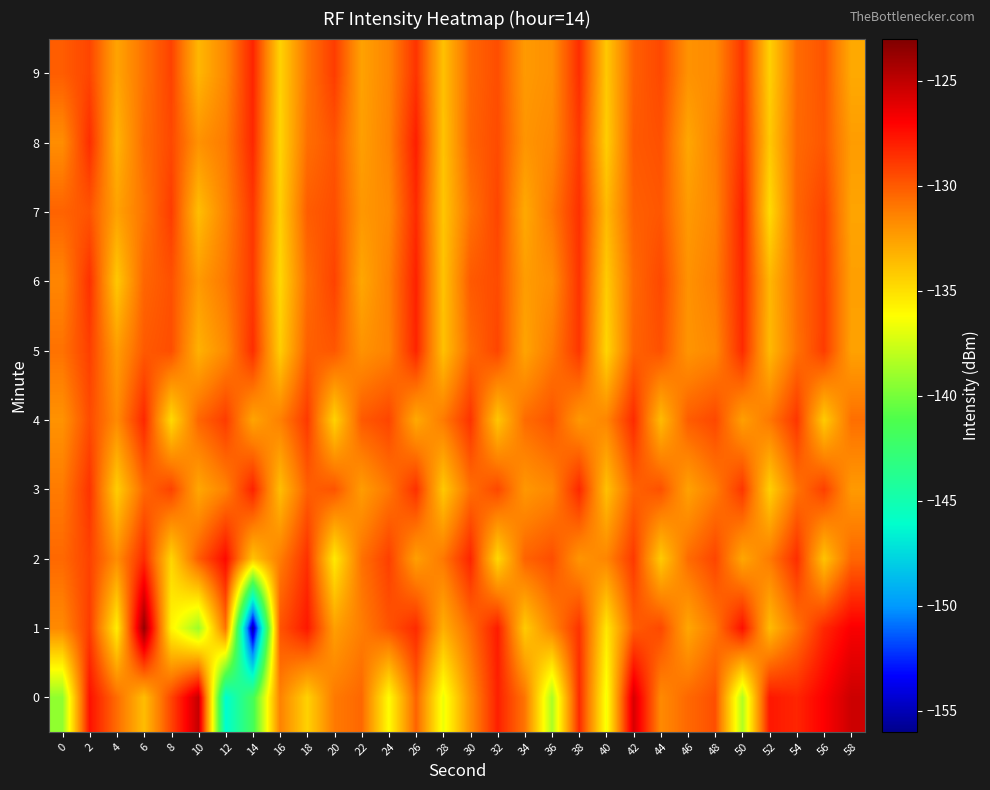

Reading right to left, transcribe all the data shown in this chart.

0: 58=-125.4	56=-126.9	54=-128.2	52=-127.8	50=-138.4	48=-129.6	46=-130.5	44=-131.7	42=-125.8	40=-136.5	38=-128.4	36=-138.5	34=-130.9	32=-128.0	30=-131.8	28=-136.7	26=-130.3	24=-136.1	22=-130.5	20=-131.1	18=-134.5	16=-131.4	14=-141.8	12=-146.3	10=-125.2	8=-129.3	6=-133.7	4=-130.6	2=-127.5	0=-139.3
1: 58=-126.8	56=-128.3	54=-130.9	52=-133.6	50=-127.5	48=-131.0	46=-132.8	44=-129.4	42=-130.1	40=-135.3	38=-128.7	36=-131.5	34=-134.2	32=-127.9	30=-130.6	28=-133.1	26=-128.4	24=-129.8	22=-131.2	20=-132.5	18=-127.8	16=-129.8	14=-155.5	12=-130.8	10=-138.9	8=-135.8	6=-123.8	4=-135.6	2=-129.0	0=-131.7
2: 58=-130.4	56=-133.9	54=-128.5	52=-131.1	50=-132.8	48=-129.3	46=-130.6	44=-134.2	42=-128.9	40=-131.5	38=-132.1	36=-129.6	34=-130.3	32=-134.7	30=-128.2	28=-131.0	26=-132.5	24=-129.1	22=-130.8	20=-135.4	18=-128.6	16=-131.2	14=-133.9	12=-127.3	10=-130.1	8=-134.6	6=-128.4	4=-131.8	2=-129.2	0=-130.5
3: 58=-132.3	56=-129.1	54=-130.9	52=-134.4	50=-128.8	48=-131.2	46=-132.6	44=-129.7	42=-130.3	40=-133.8	38=-128.3	36=-131.6	34=-132.2	32=-129.4	30=-130.7	28=-134.1	26=-128.6	24=-131.0	22=-132.4	20=-129.8	18=-130.2	16=-133.7	14=-128.1	12=-131.4	10=-132.8	8=-129.2	6=-130.5	4=-134.3	2=-128.7	0=-131.1
4: 58=-130.7	56=-134.2	54=-128.8	52=-131.0	50=-132.5	48=-129.4	46=-130.1	44=-133.6	42=-128.4	40=-131.5	38=-132.2	36=-129.8	34=-130.6	32=-134.0	30=-128.7	28=-131.1	26=-132.9	24=-129.3	22=-130.0	20=-134.5	18=-128.9	16=-131.3	14=-132.7	12=-129.0	10=-130.4	8=-134.8	6=-128.3	4=-131.7	2=-129.5	0=-132.0
5: 58=-132.6	56=-129.0	54=-130.8	52=-133.5	50=-128.4	48=-131.6	46=-132.1	44=-129.7	42=-130.3	40=-134.6	38=-128.8	36=-131.1	34=-132.7	32=-129.3	30=-130.5	28=-133.8	26=-128.2	24=-131.4	22=-132.0	20=-129.9	18=-130.2	16=-134.3	14=-128.5	12=-131.7	10=-133.2	8=-129.6	6=-130.0	4=-132.4	2=-129.1	0=-130.8
6: 58=-132.5	56=-129.1	54=-130.7	52=-133.4	50=-128.3	48=-131.2	46=-132.0	44=-129.4	42=-130.5	40=-134.2	38=-128.7	36=-131.8	34=-132.4	32=-129.5	30=-130.0	28=-133.9	26=-128.1	24=-131.3	22=-132.8	20=-129.2	18=-130.6	16=-134.7	14=-128.9	12=-131.0	10=-132.3	8=-129.7	6=-130.4	4=-134.1	2=-128.6	0=-131.5
7: 58=-132.7	56=-129.2	54=-130.4	52=-134.8	50=-128.1	48=-131.5	46=-132.3	44=-129.9	42=-130.2	40=-133.5	38=-128.6	36=-131.0	34=-132.9	32=-129.3	30=-130.8	28=-134.0	26=-128.4	24=-131.7	22=-132.2	20=-129.6	18=-130.1	16=-134.4	14=-128.8	12=-131.4	10=-133.7	8=-129.0	6=-130.9	4=-132.6	2=-129.8	0=-130.3
8: 58=-132.4	56=-129.9	54=-130.5	52=-134.1	50=-128.6	48=-131.3	46=-132.8	44=-129.7	42=-130.0	40=-134.3	38=-128.9	36=-131.6	34=-132.1	32=-129.5	30=-130.3	28=-133.9	26=-128.0	24=-131.4	22=-132.5	20=-129.8	18=-130.7	16=-134.6	14=-128.3	12=-131.1	10=-132.0	8=-129.4	6=-130.6	4=-133.3	2=-128.5	0=-131.8
9: 58=-132.9	56=-129.8	54=-130.6	52=-134.4	50=-128.8	48=-131.7	46=-132.0	44=-129.4	42=-130.2	40=-134.1	38=-128.5	36=-131.9	34=-132.3	32=-129.6	30=-130.4	28=-133.8	26=-128.7	24=-131.5	22=-132.6	20=-129.0	18=-130.9	16=-134.5	14=-128.2	12=-131.6	10=-133.4	8=-129.2	6=-130.8	4=-132.7	2=-129.3	0=-130.1